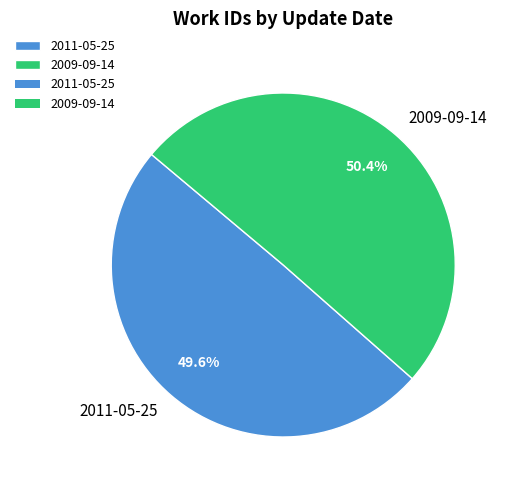

How much of the chart is everything except 2009-09-14?

49.6%